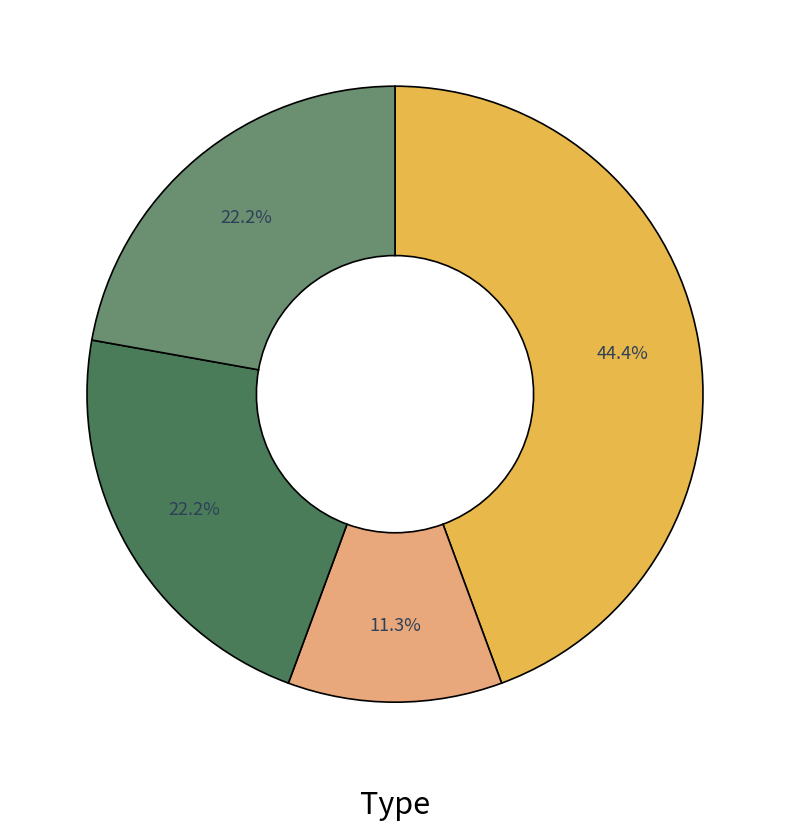

Is there any slice that represents more than half of the pie?

No